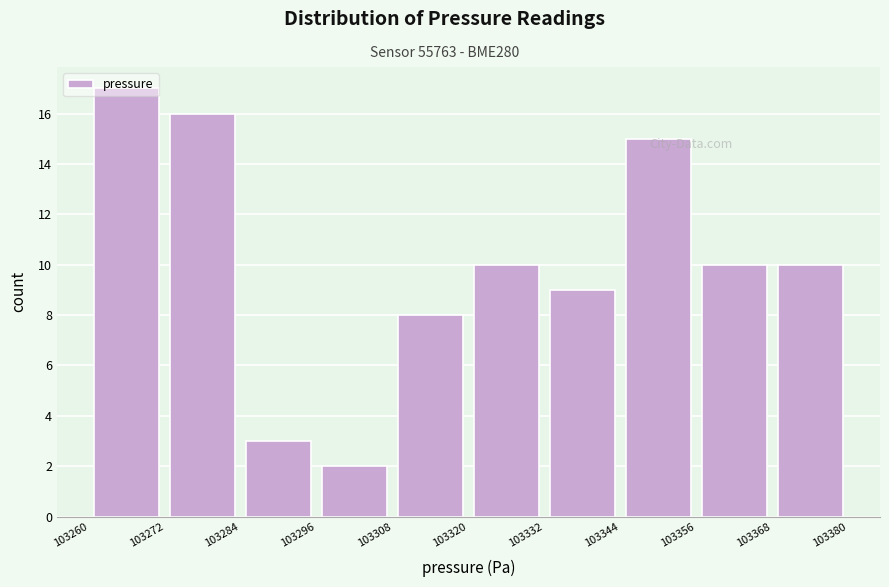

Over which range of the x-axis is the bar tallest?

103260 to 103272